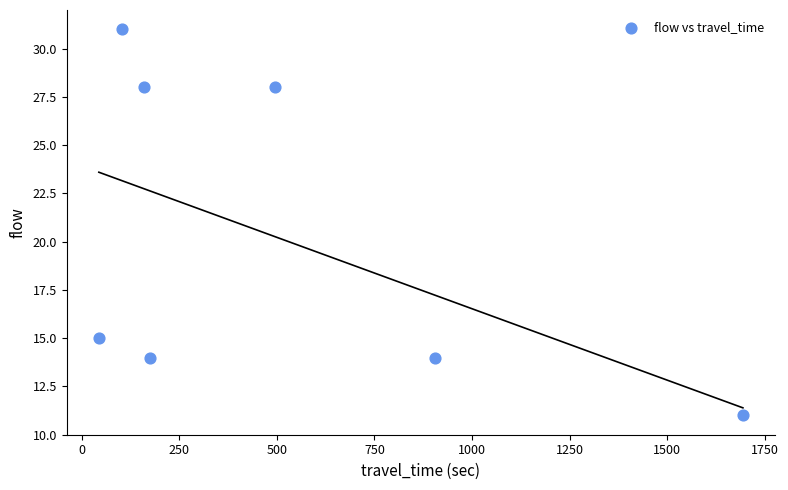

What is the average X value?

511